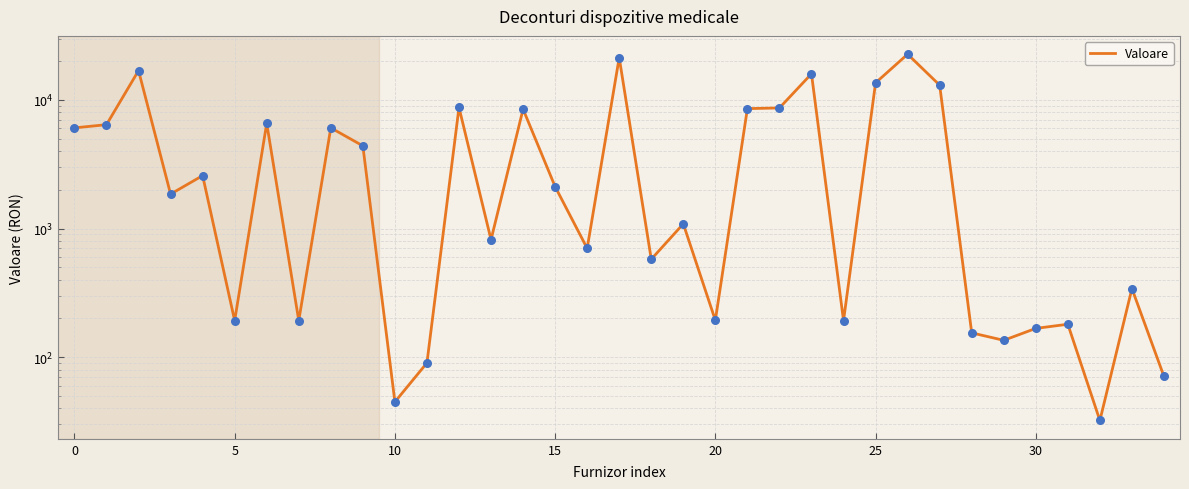

What is the ratio of the value at 25 to the value at 31?

75.3